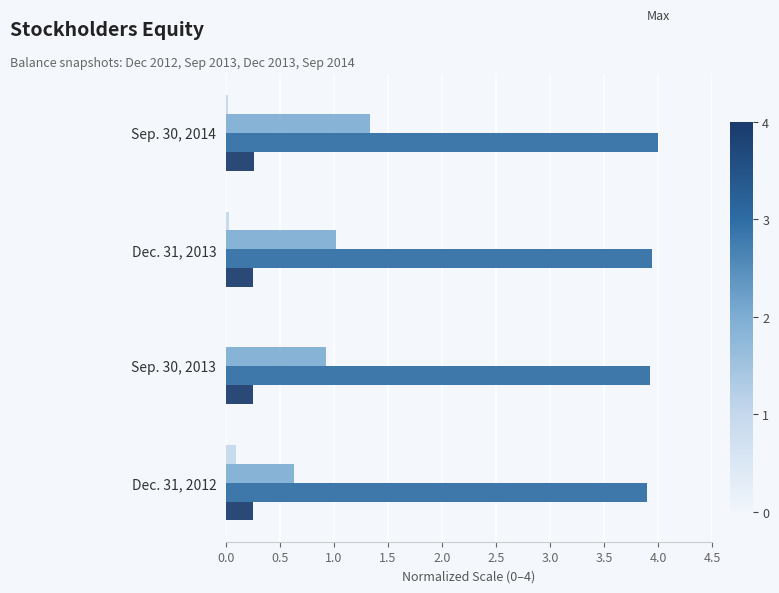

What is the maximum value shown in the chart?

4.0